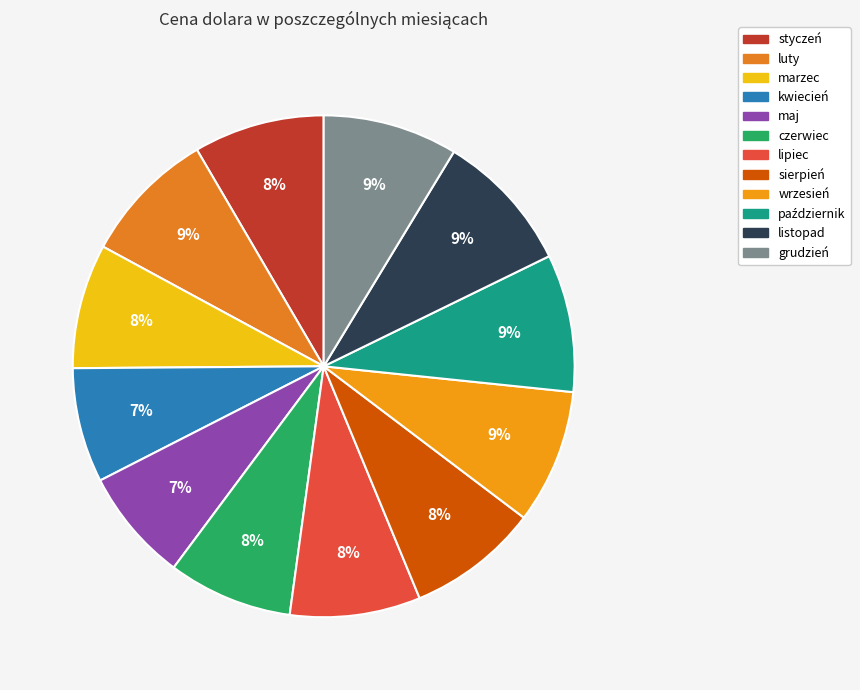

Is it true that maj is 7% of the pie?

True